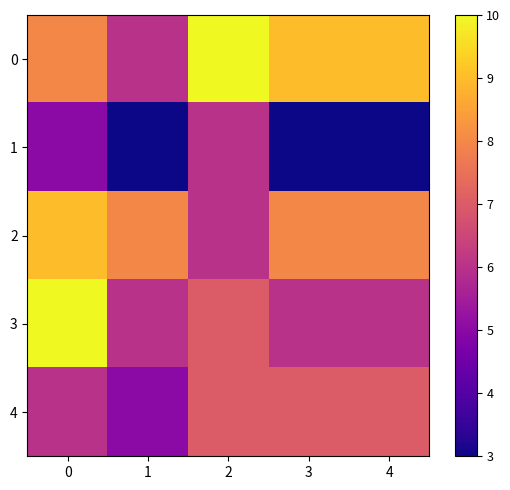

At which category does the chart reach its minimum across all series?

1